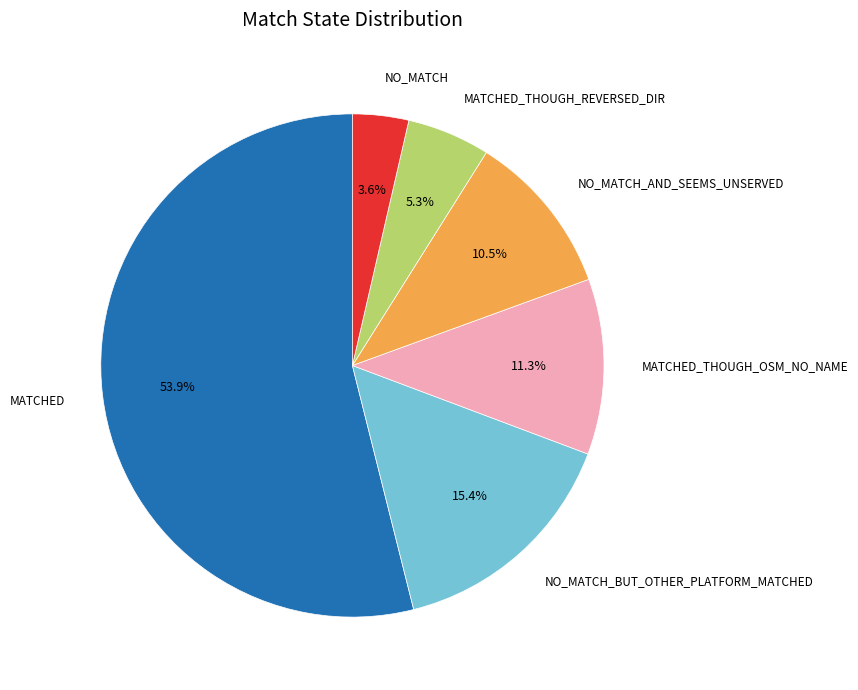

How many slices are in this pie chart?

6